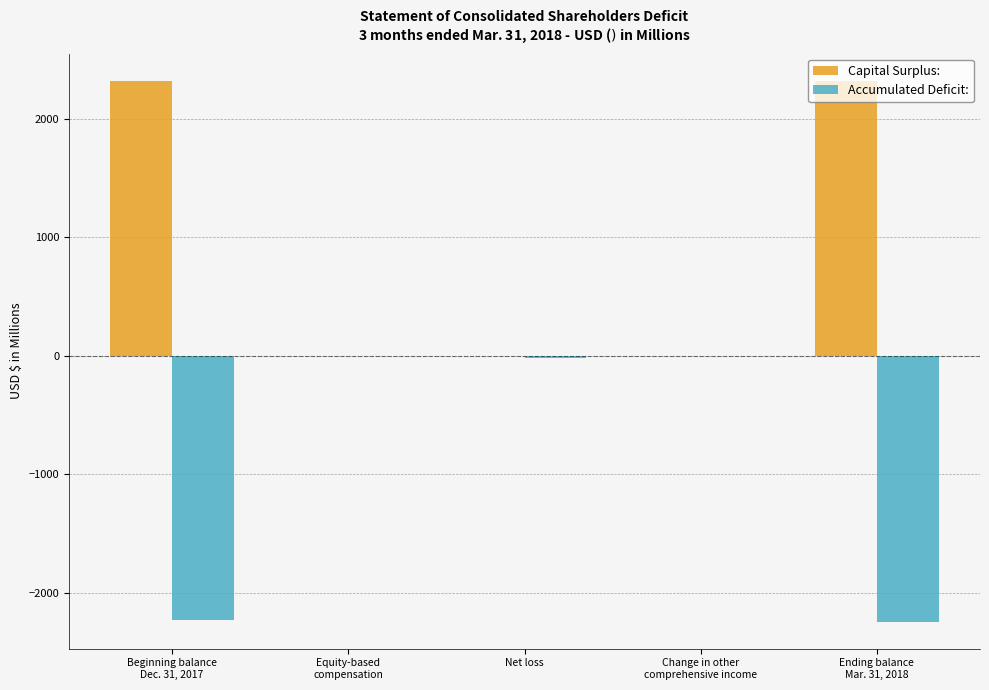

What is the greatest value displayed?

2323.5